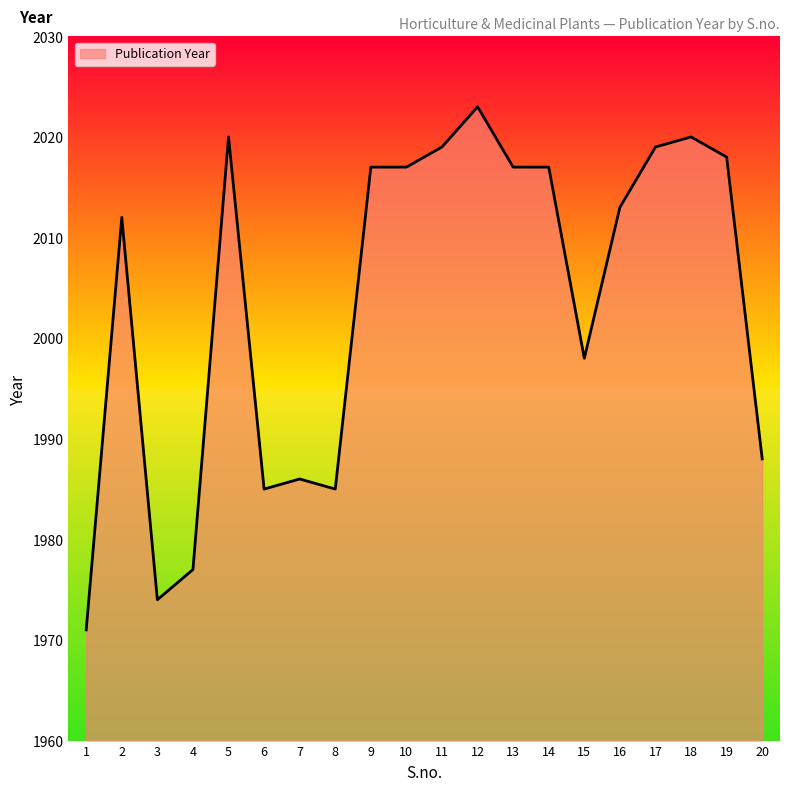

What is the average value?

2004